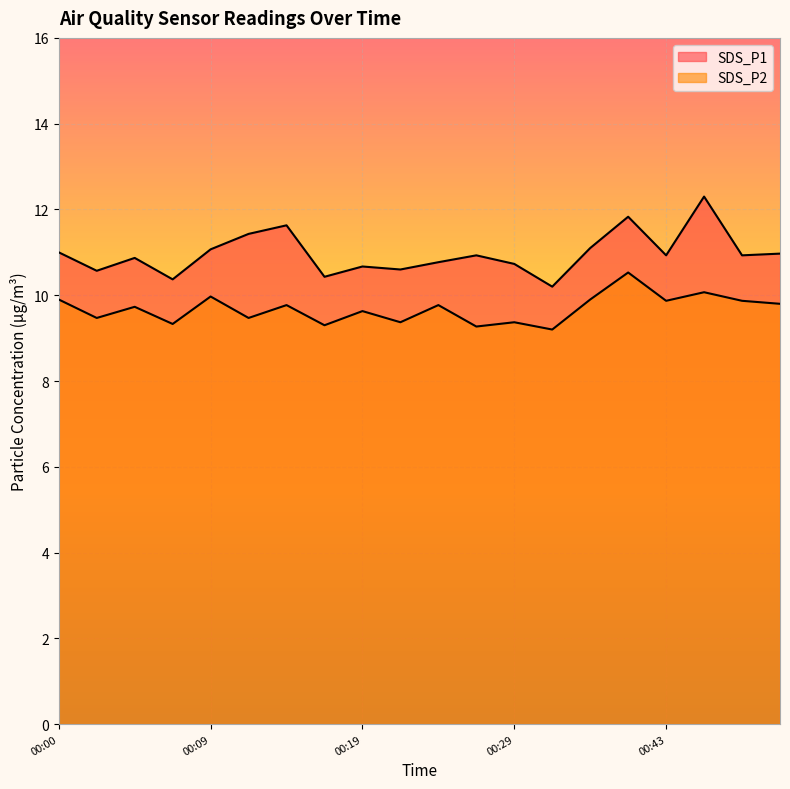

How many interior local valleys does the SDS_P1 series have?

7